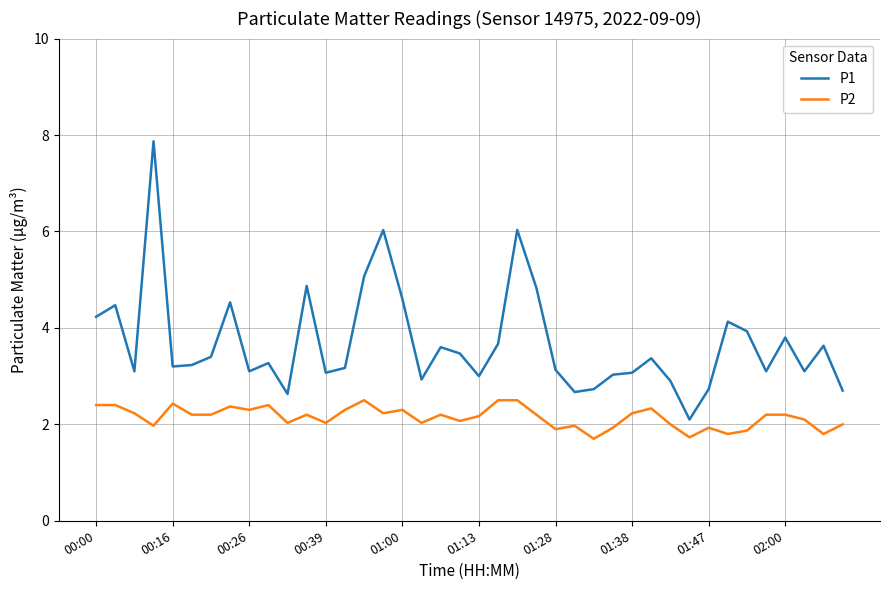

What is the difference between the maximum and minimum values in the P2 series?

0.8